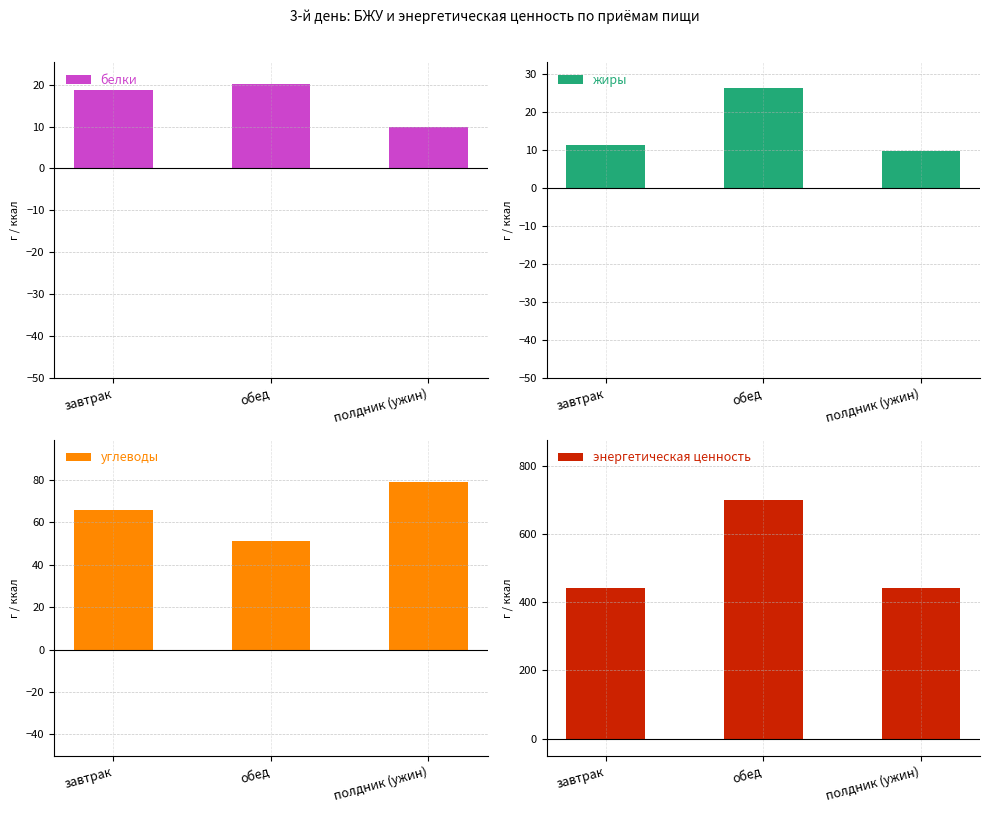

What is the total value across all series at завтрак?

539.1